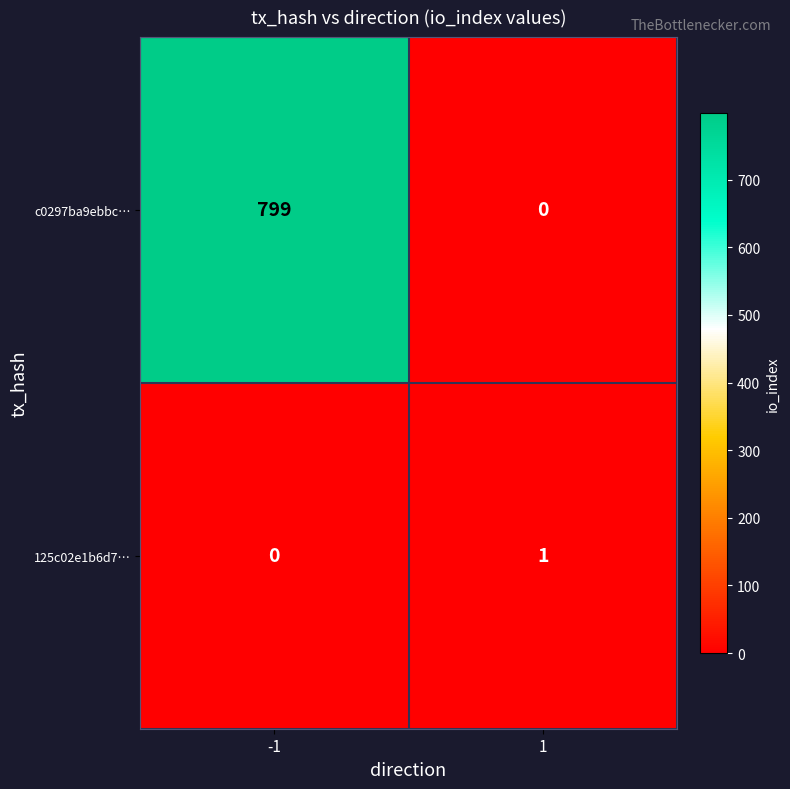

At how many categories does at least one series exceed 249?

1